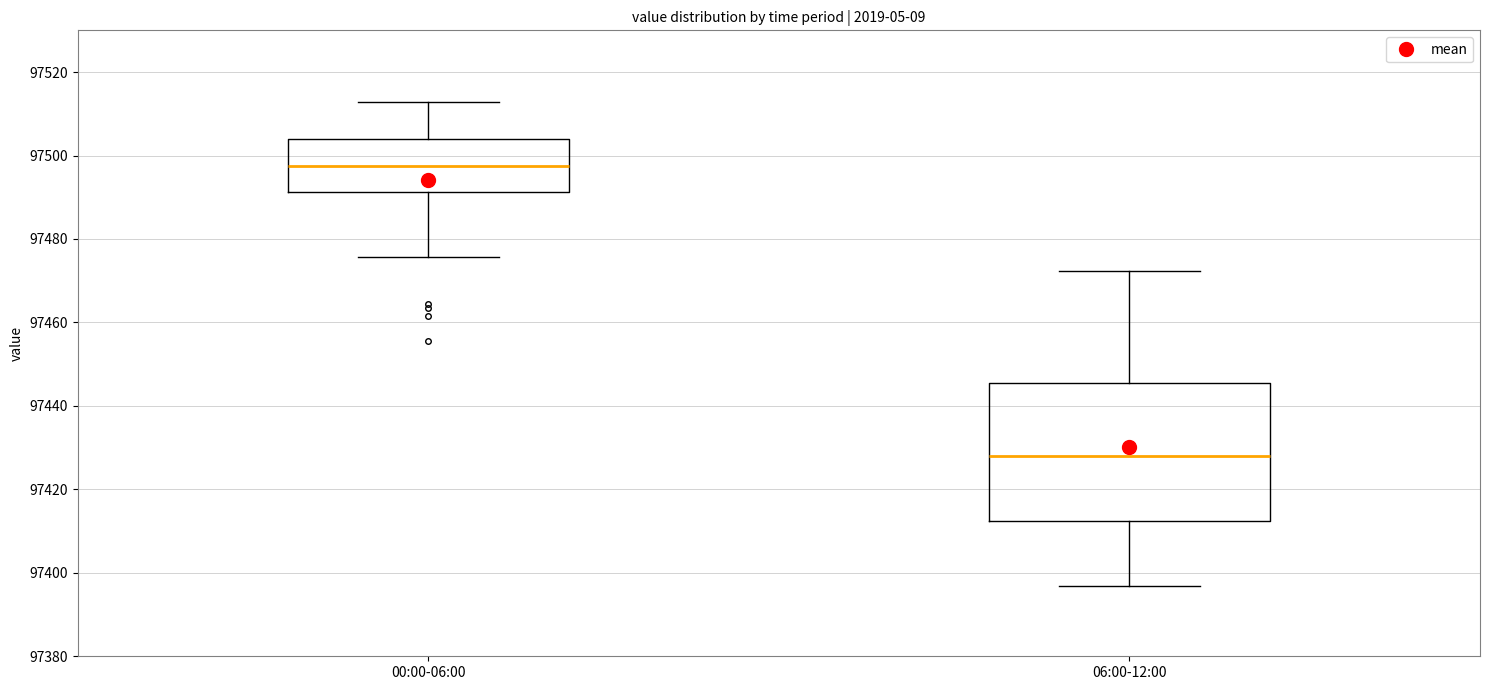

Which box has the highest median line?

00:00-06:00